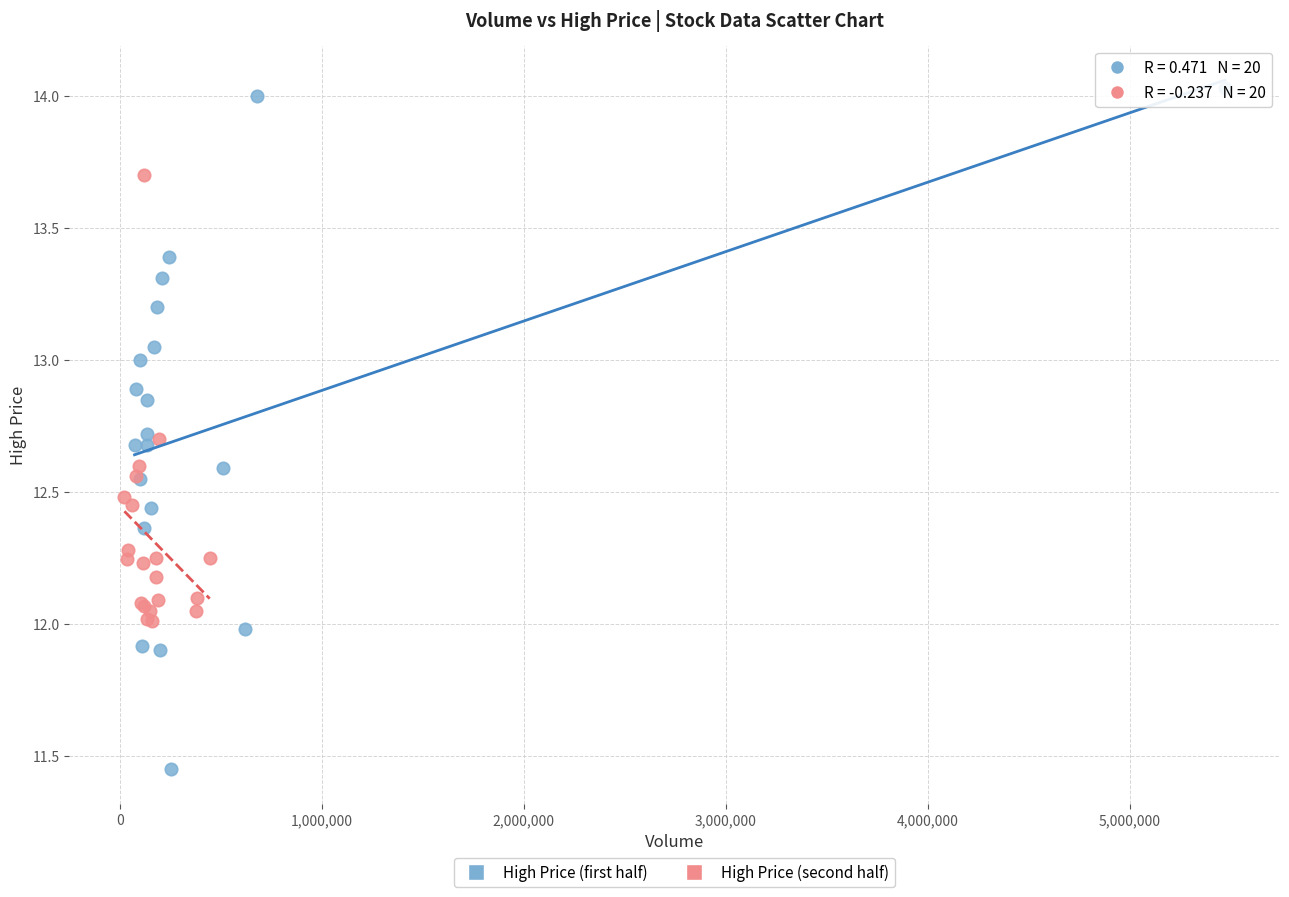

Which series contains the highest Y value?

High Price (first half)